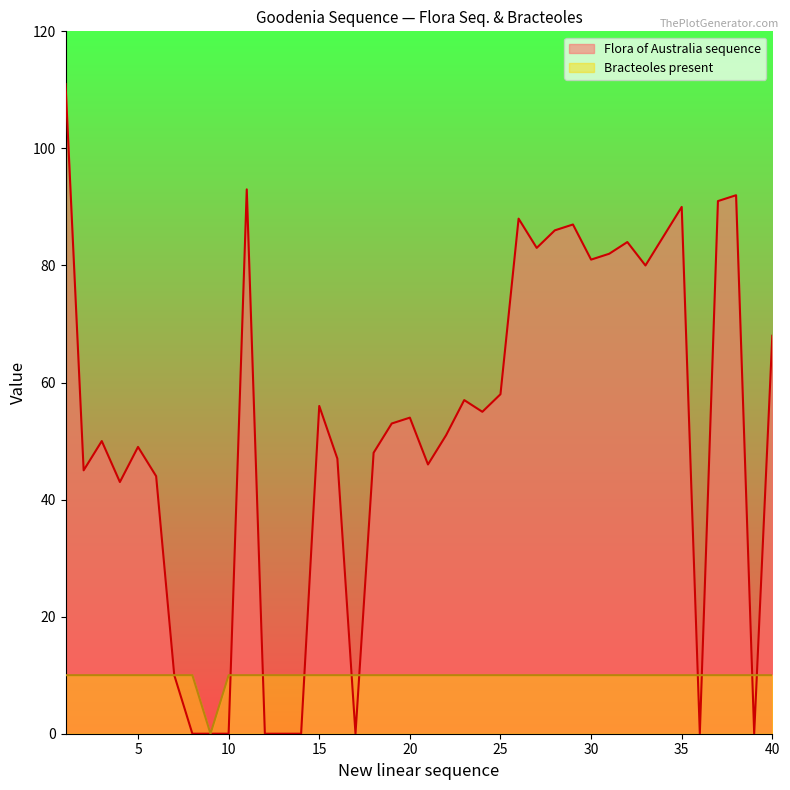

Is it true that Flora of Australia sequence equals 69 at 13?

False